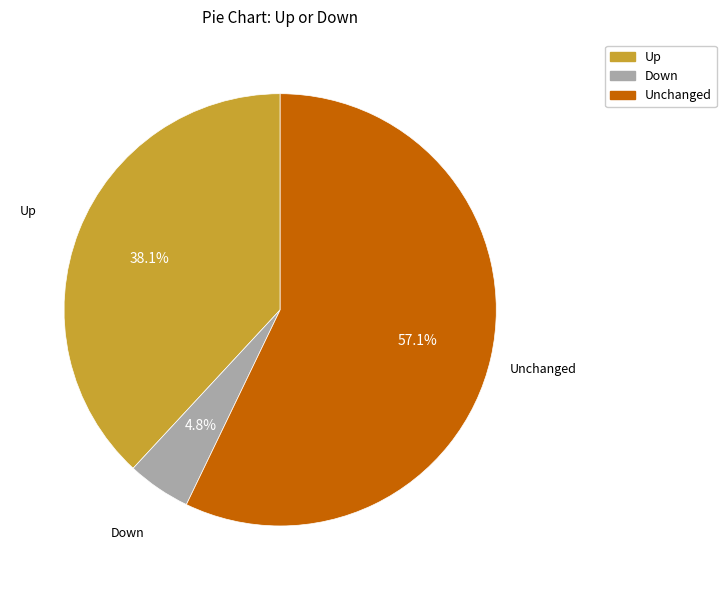

Is there a majority slice in this chart?

Yes